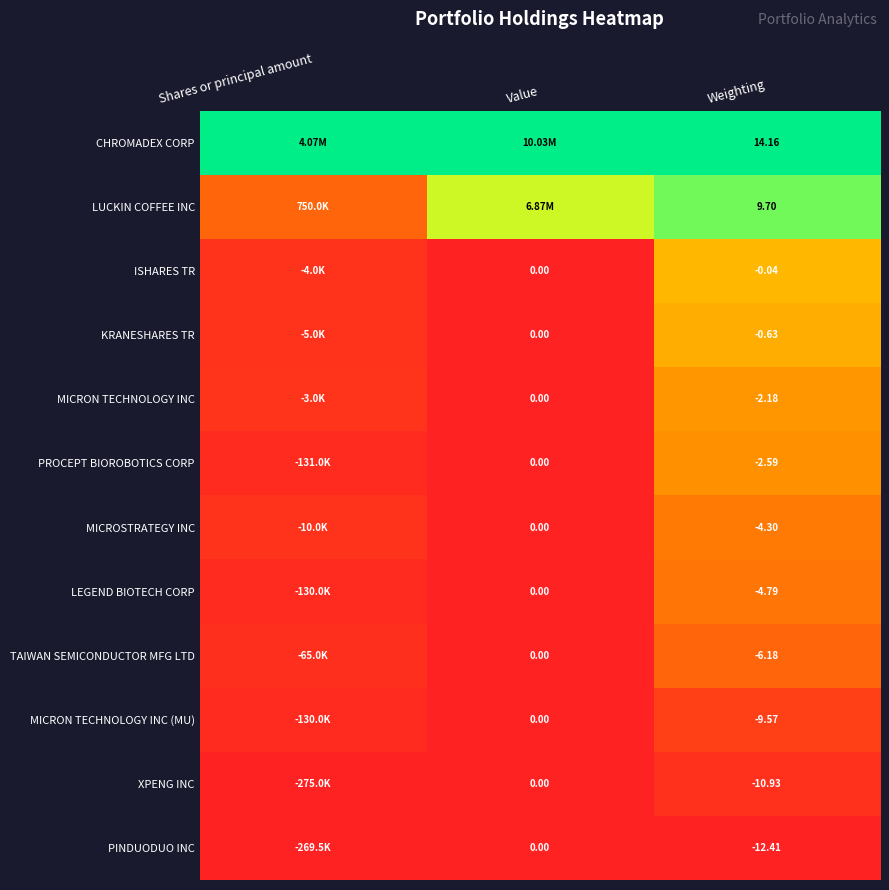

Count the number of categories in the chart.

3